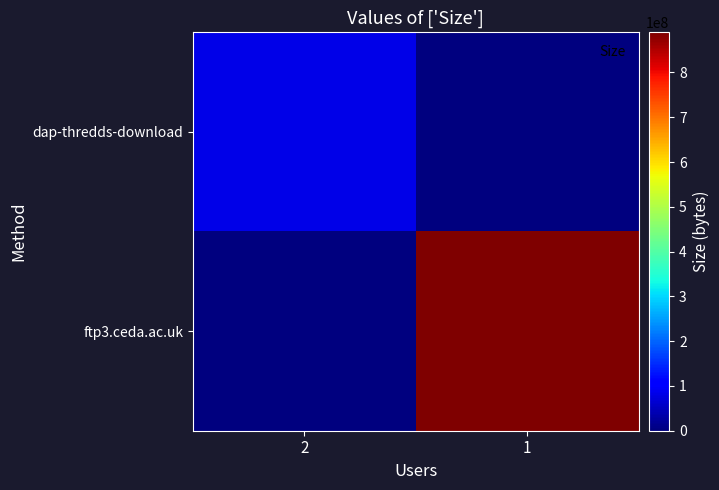

What is the greatest value displayed?

889644352